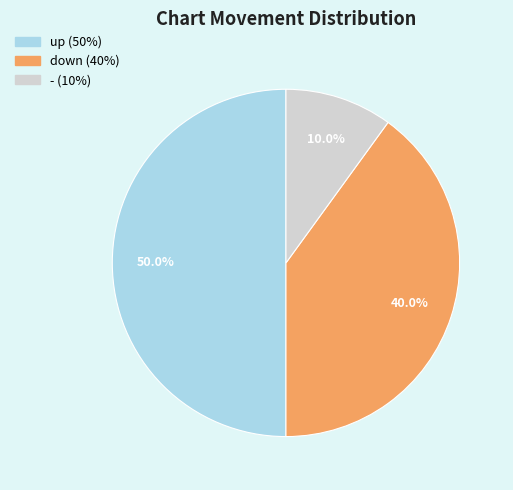

What is the smallest slice in the pie chart?

-